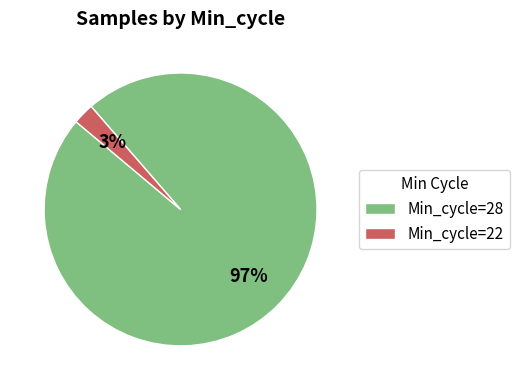

Between Min_cycle=28 and Min_cycle=22, which is larger?

Min_cycle=28